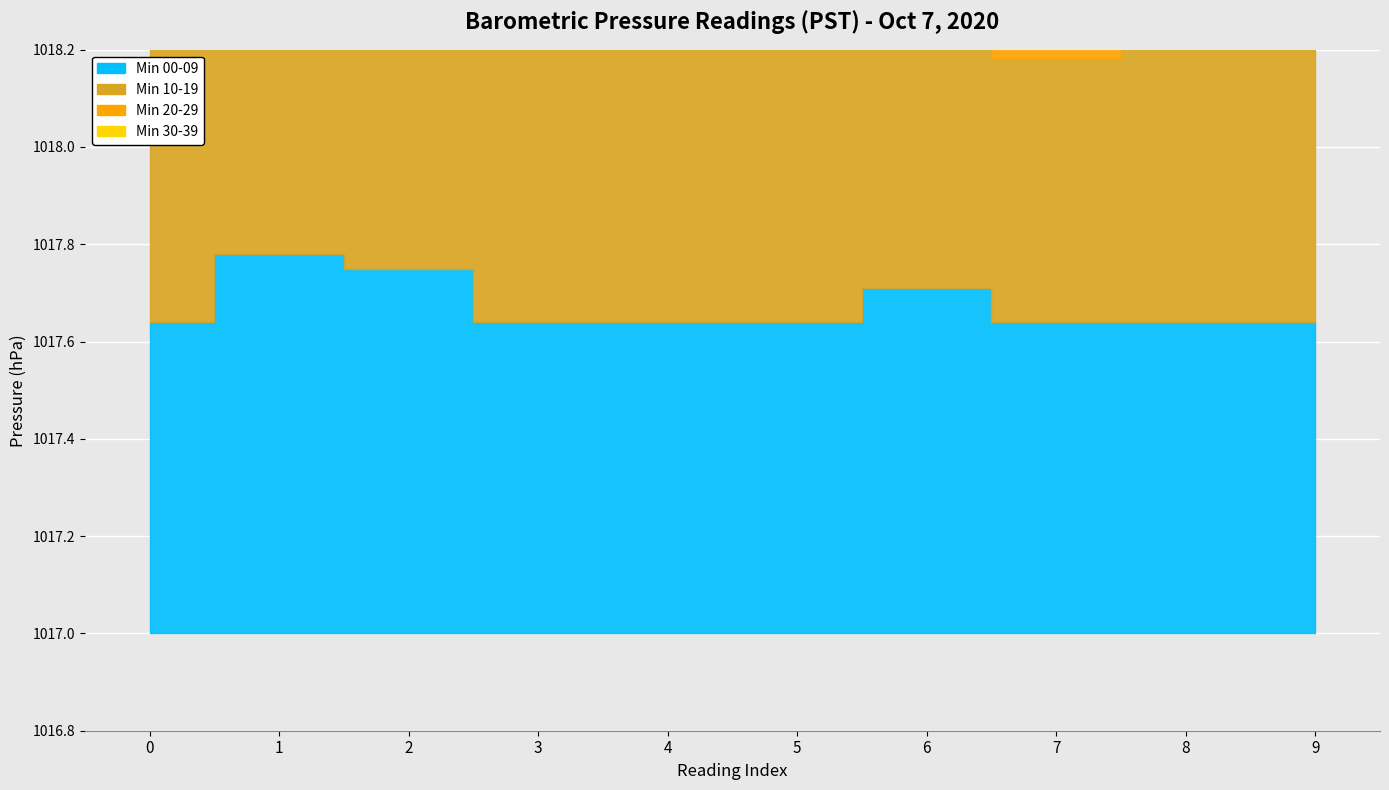

Count the Min 30-39 values in the range 1017 to 1018.

10